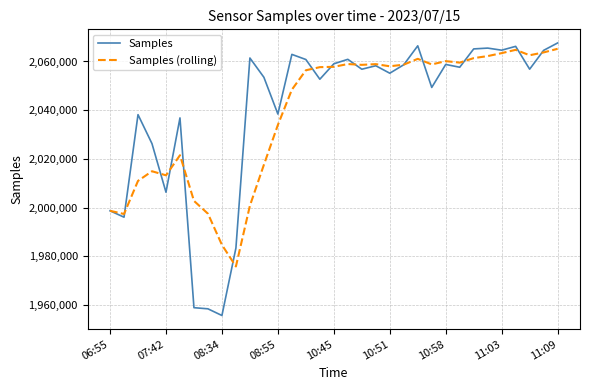

Which series has the largest range (max minus min)?

Samples